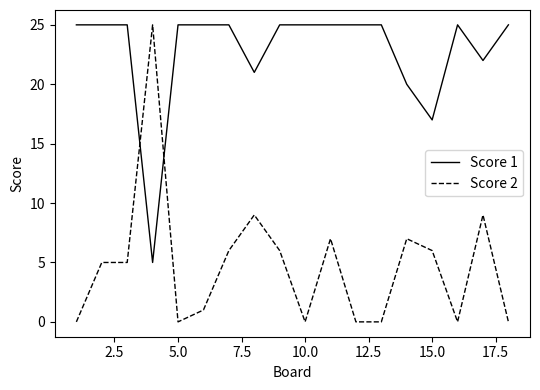

What are all the series names shown in the legend?

Score 1, Score 2